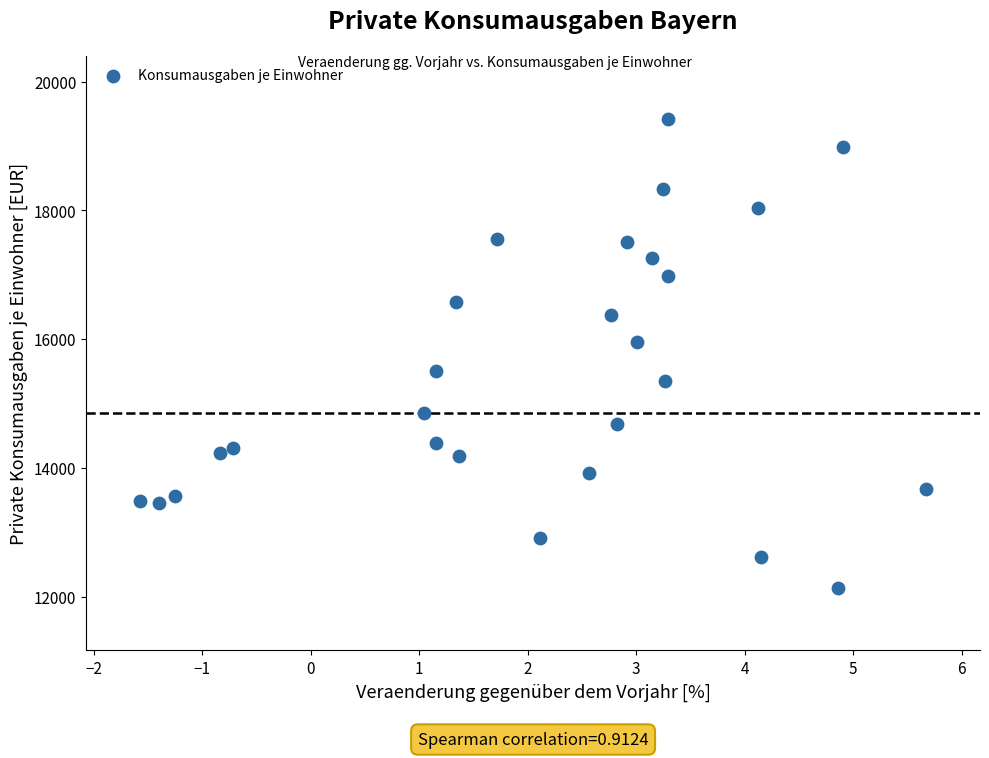

What is the range of Y values (max minus min)?

7293